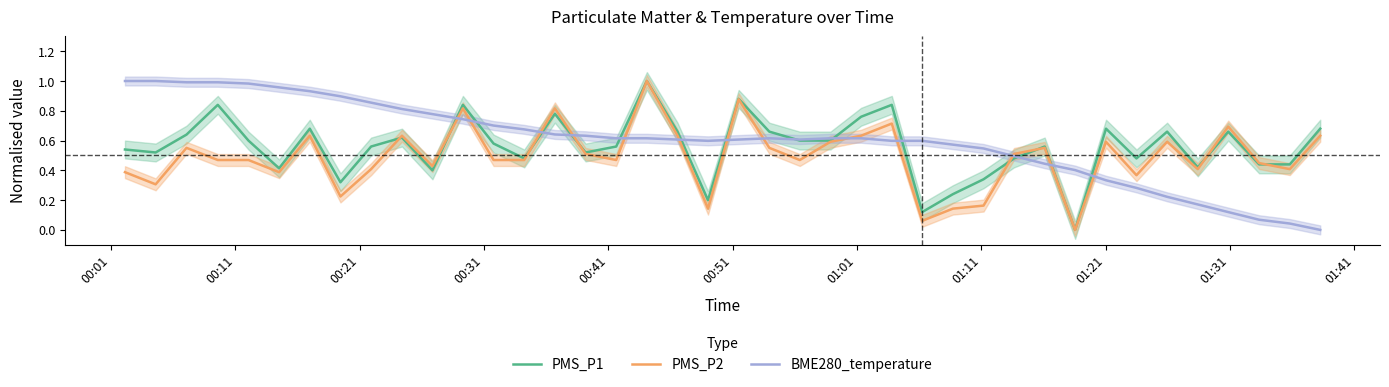

How many values in PMS_P2 are above zero?

39